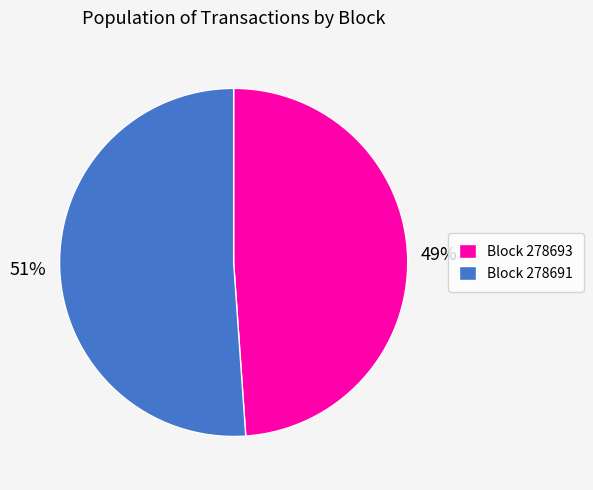

What is the ratio of the value at Block 278693 to the value at Block 278691?

1.0